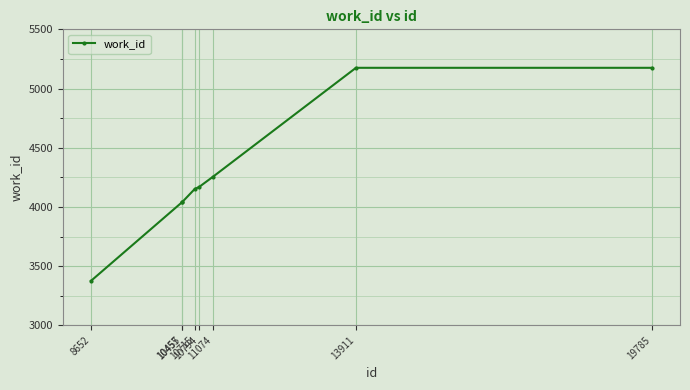

What is the difference between the maximum and second lowest values?

1137